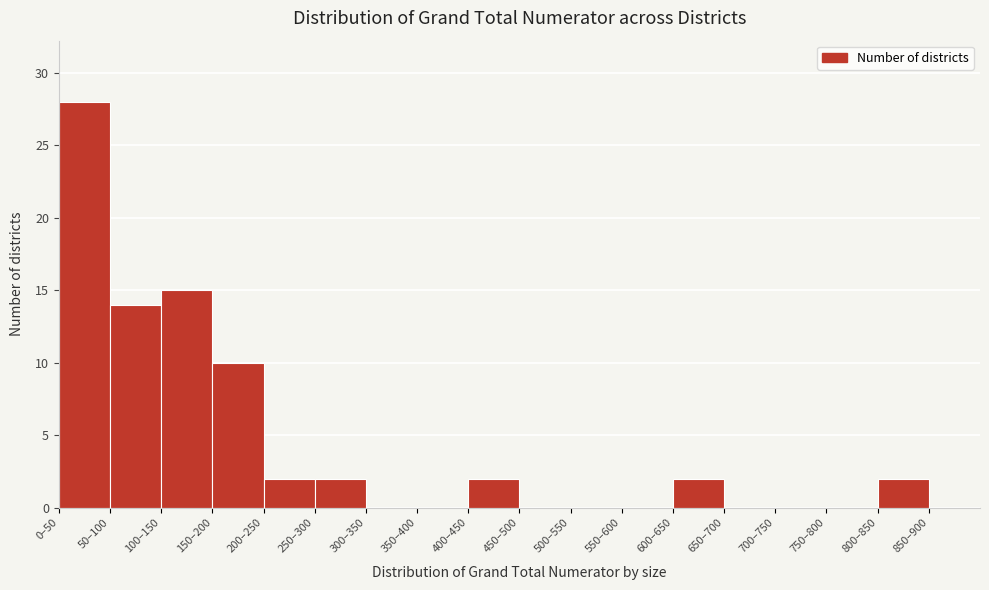

Reading left to right, extract all data points from this chart.

0–50=28	50–100=14	100–150=15	150–200=10	200–250=2	250–300=2	300–350=0	350–400=0	400–450=2	450–500=0	500–550=0	550–600=0	600–650=2	650–700=0	700–750=0	750–800=0	800–850=2	850–900=0